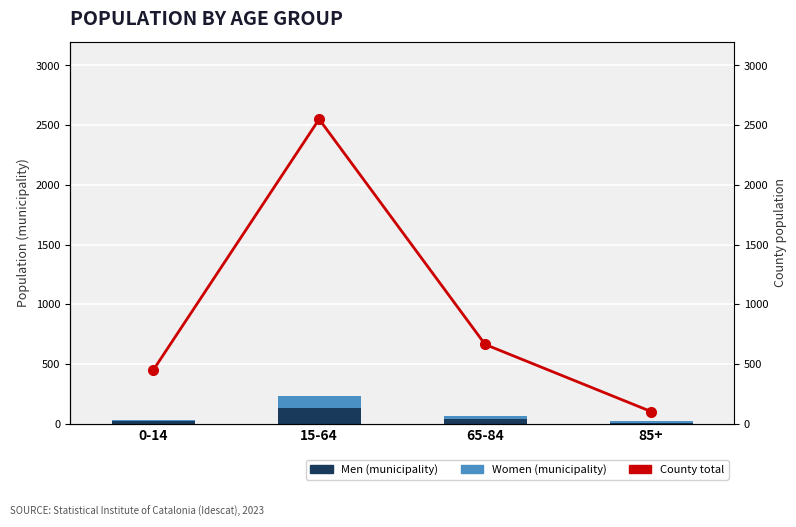

What is the value of the Women bar at the 4th from the left?

14